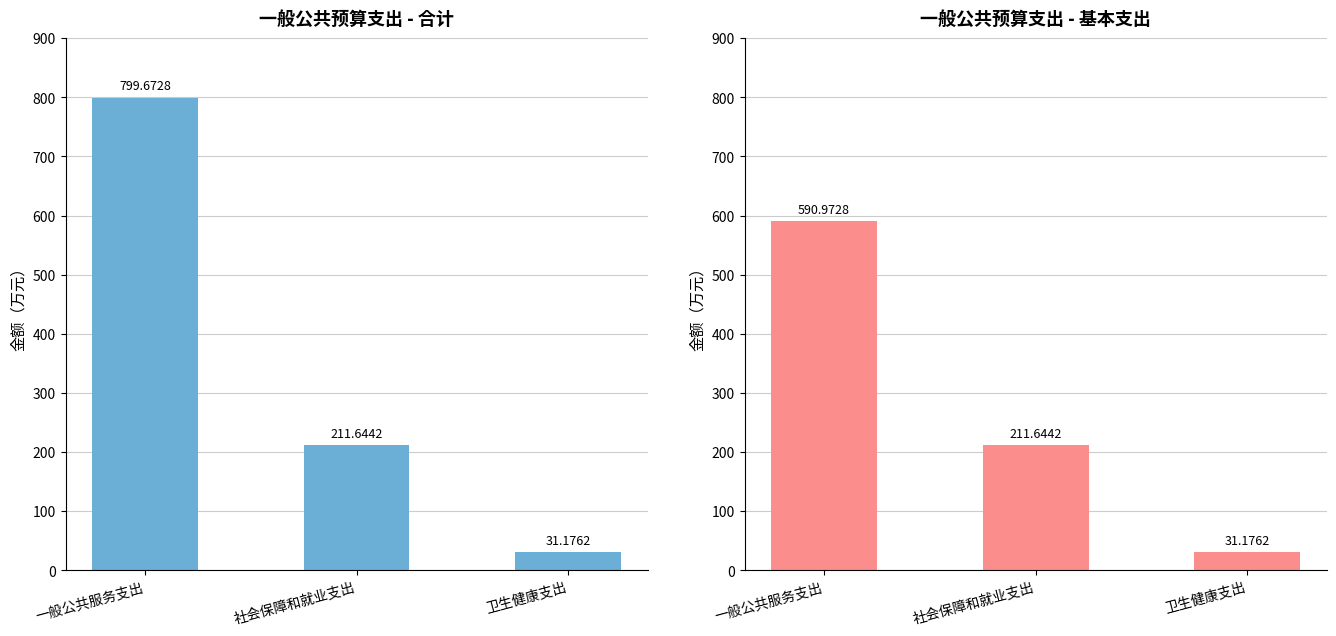

At how many categories does at least one series exceed 707?

1